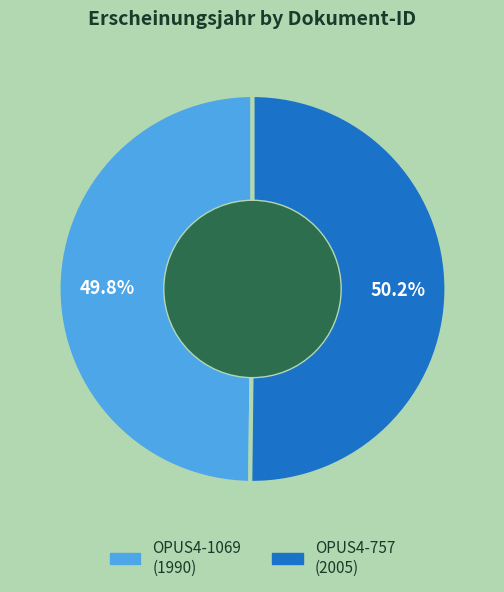

The OPUS4-1069 slice represents 50% of the pie. True or false?

True